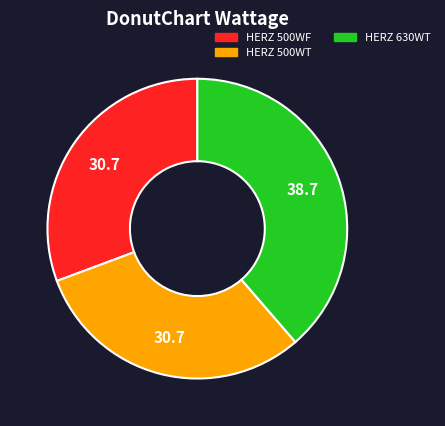

Is there a majority slice in this chart?

No